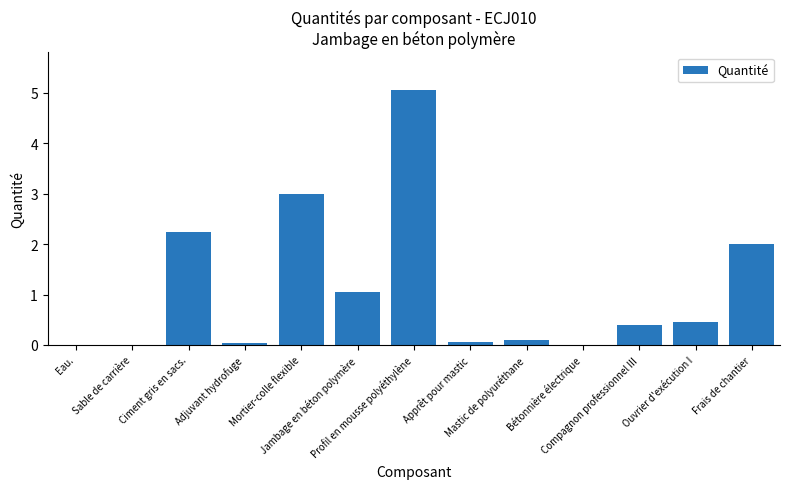

Which has a higher value, Profil en mousse polyéthylène or Apprêt pour mastic?

Profil en mousse polyéthylène